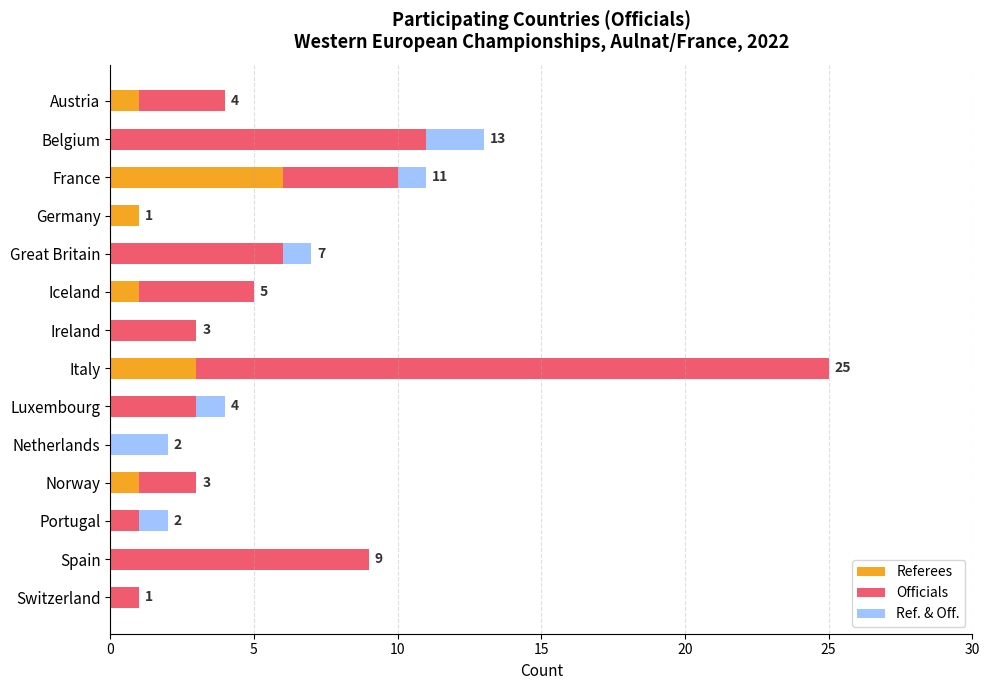

What is the highest value of the Referees series?

6